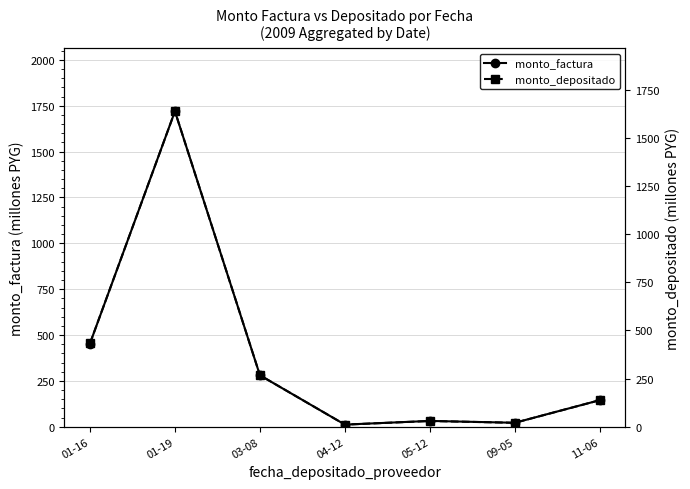

How many values in the monto_factura series exceed 145?

4